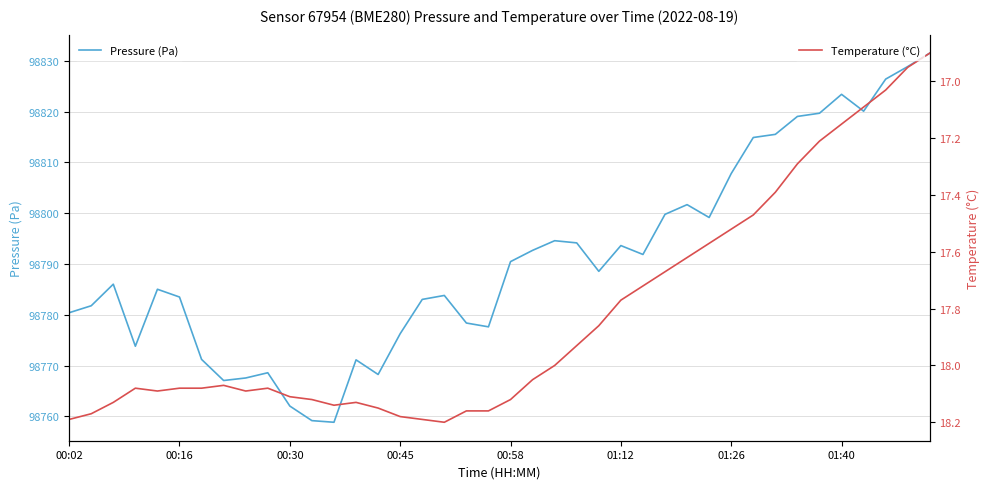

Is it true that Temperature (°C) equals 25.7 at 29?

False